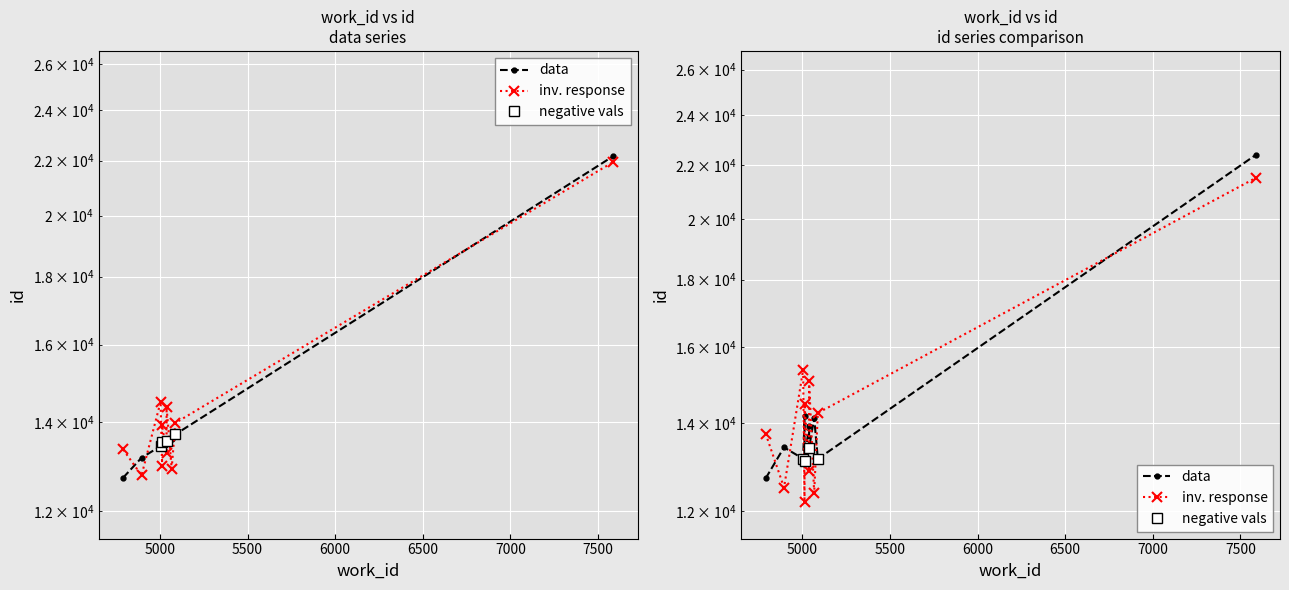

At which label does inv. response reach its peak?

7586